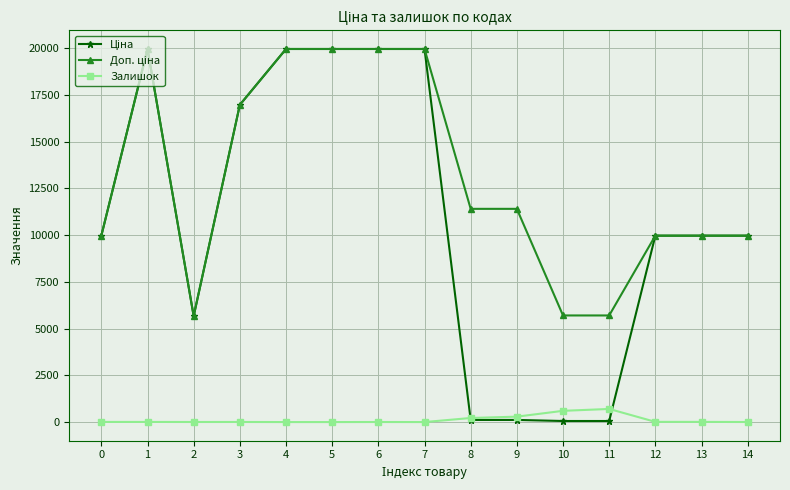

What is the maximum value for Залишок?

702.0